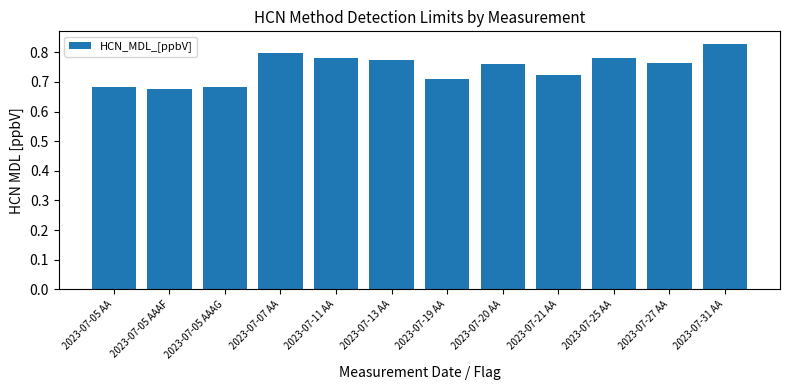

The chart shows a value of 0.3 at 2023-07-31 AA. True or false?

False